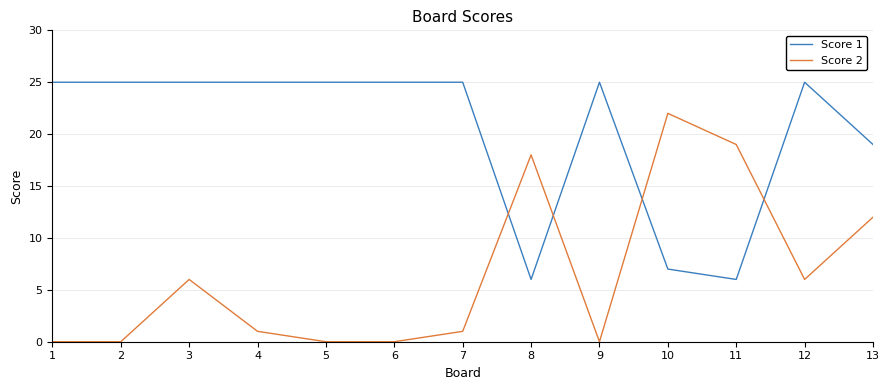

The value of Score 1 at 8 is 6. True or false?

True